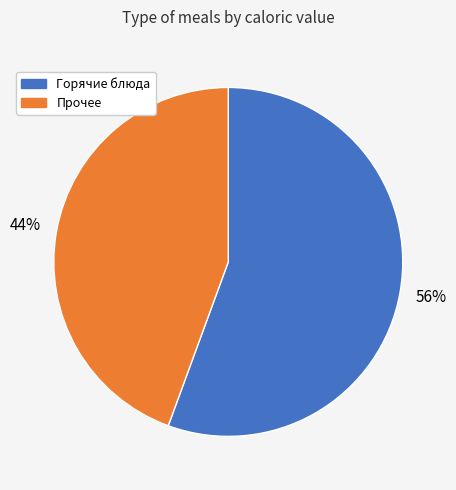

Is there any slice that represents more than half of the pie?

Yes